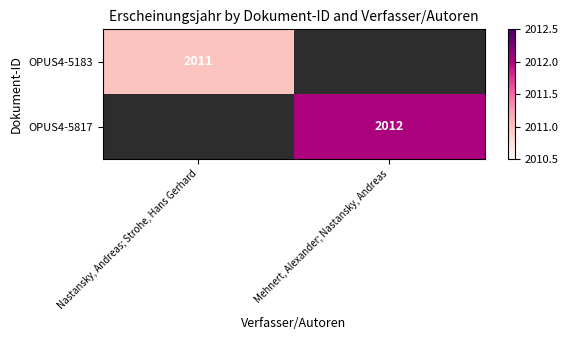

At how many categories does at least one series exceed 2011?

1